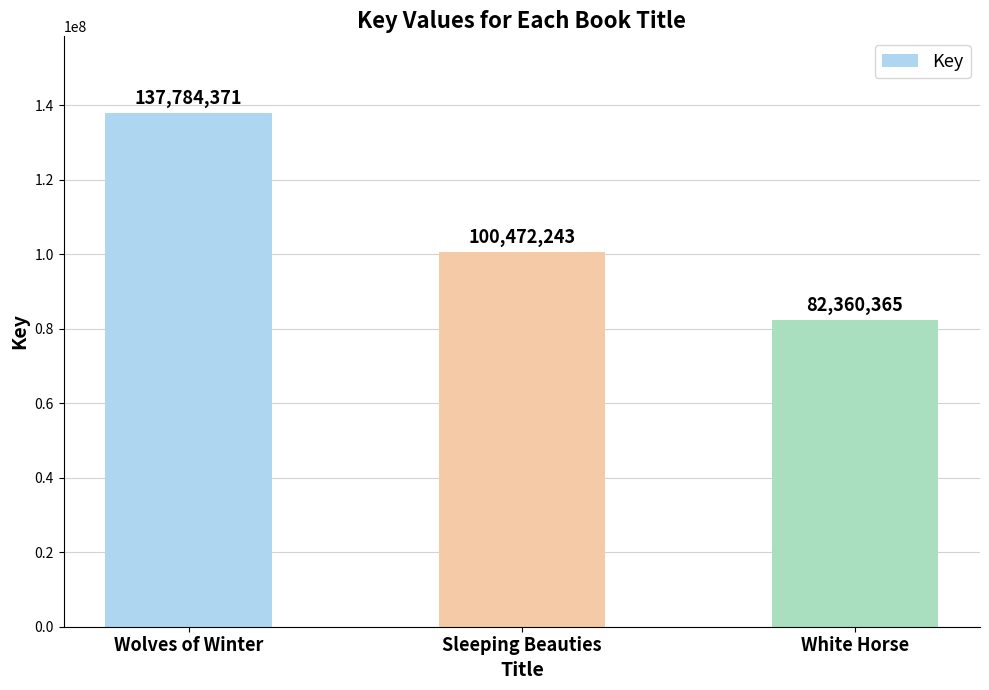

What position from the right is Wolves of Winter?

3